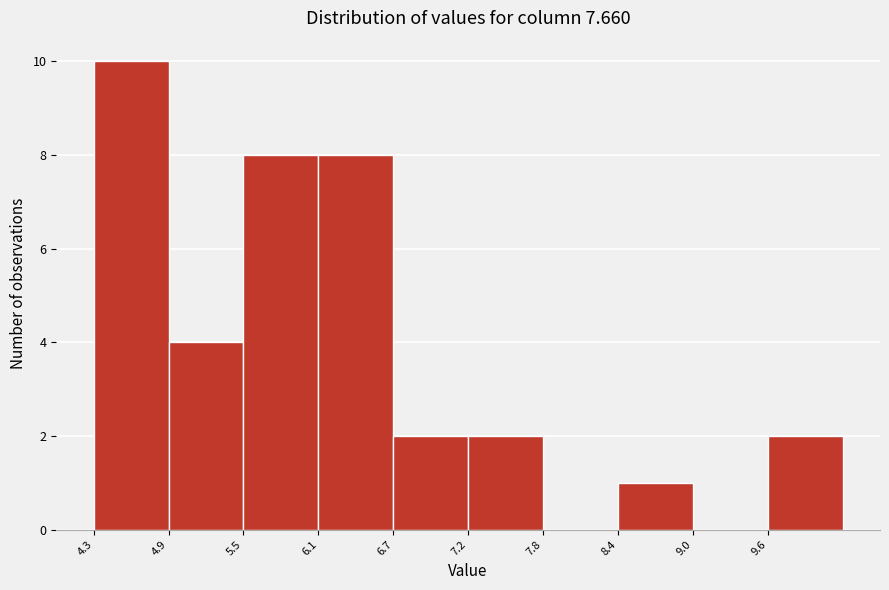

Reading left to right, list every bar in this chart as the range it spans on the x-axis followed by its height. Neither the bar edges nor the heights are printed on the chart, so give them approximately, as read against the axes.

4.30 to 4.89: 10
4.89 to 5.48: 4
5.48 to 6.07: 8
6.07 to 6.66: 8
6.66 to 7.25: 2
7.25 to 7.84: 2
7.84 to 8.43: 0
8.43 to 9.02: 1
9.02 to 9.61: 0
9.61 to 10.20: 2